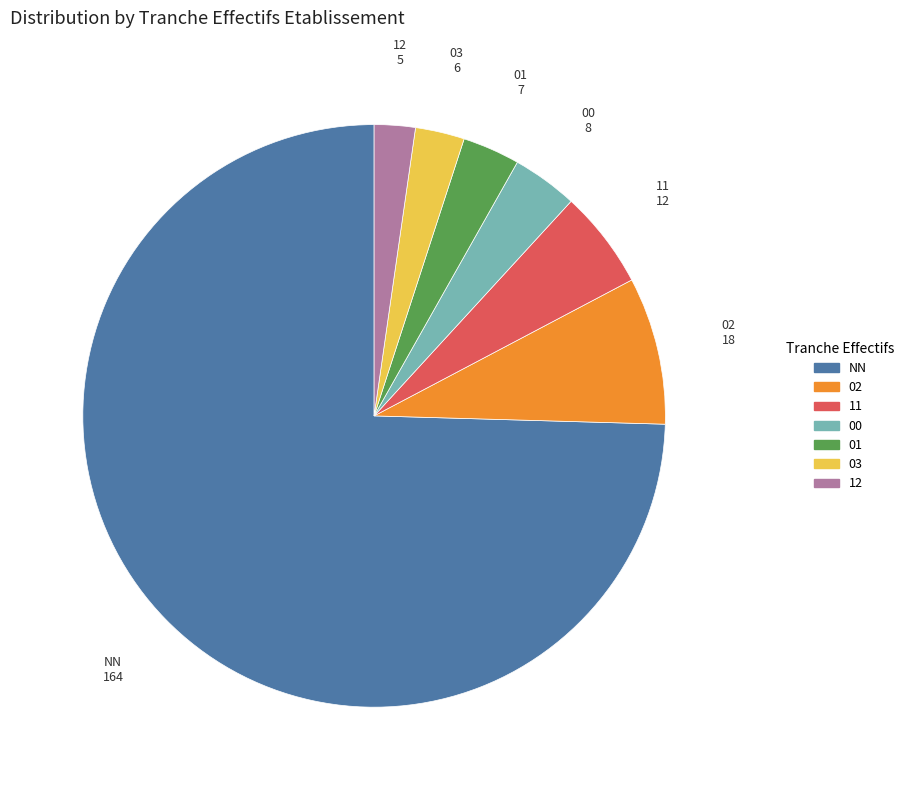

What is the largest slice in the pie chart?

NN